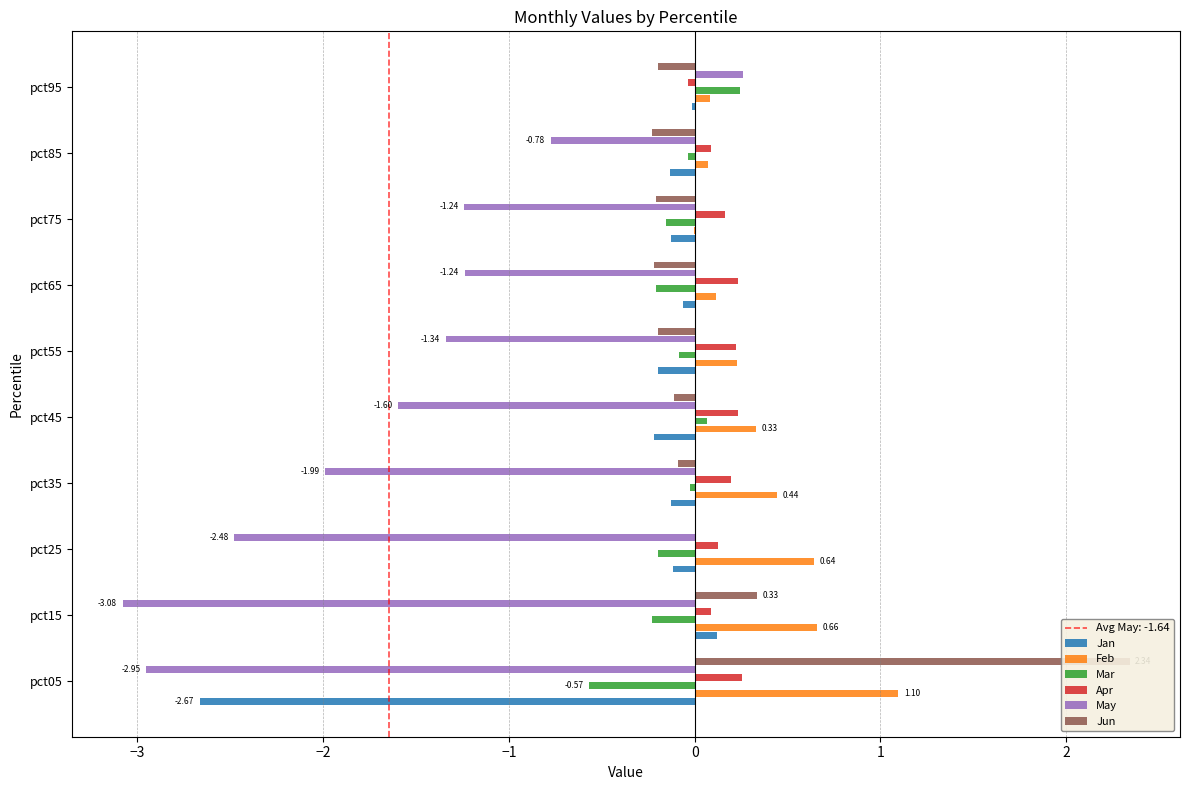

How many categories are shown in the chart?

10